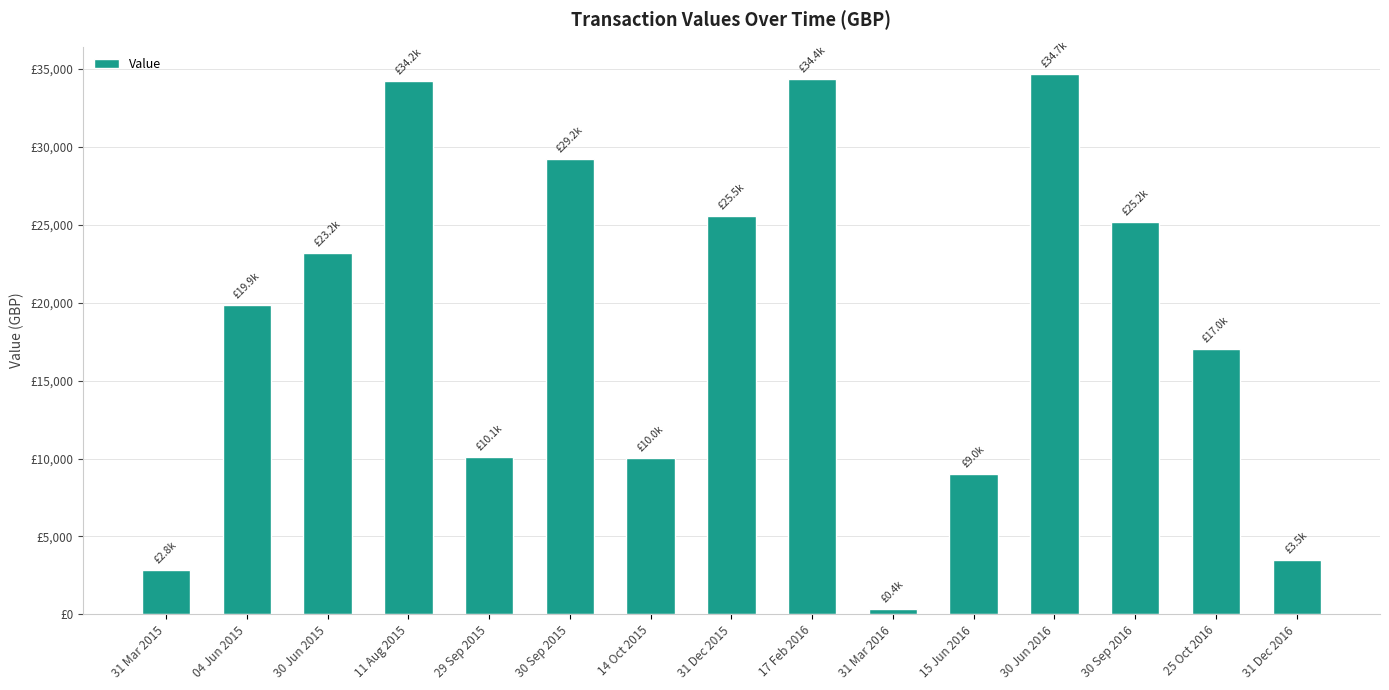

Are the bars horizontal?

No